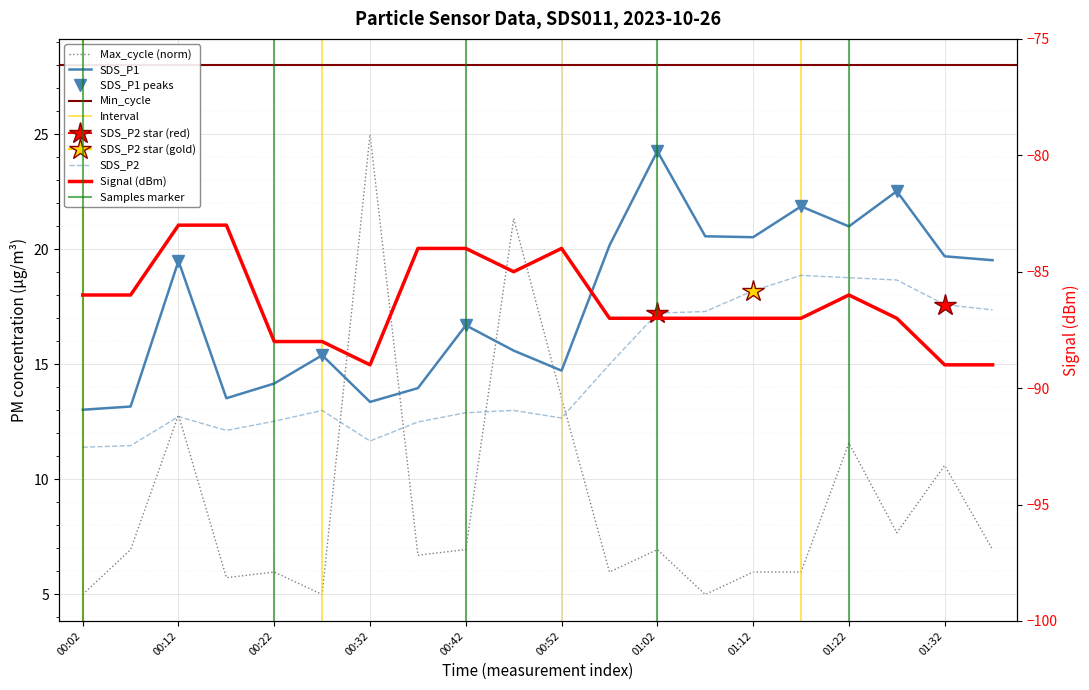

At which category does Max_cycle reach its first local valley?

00:17